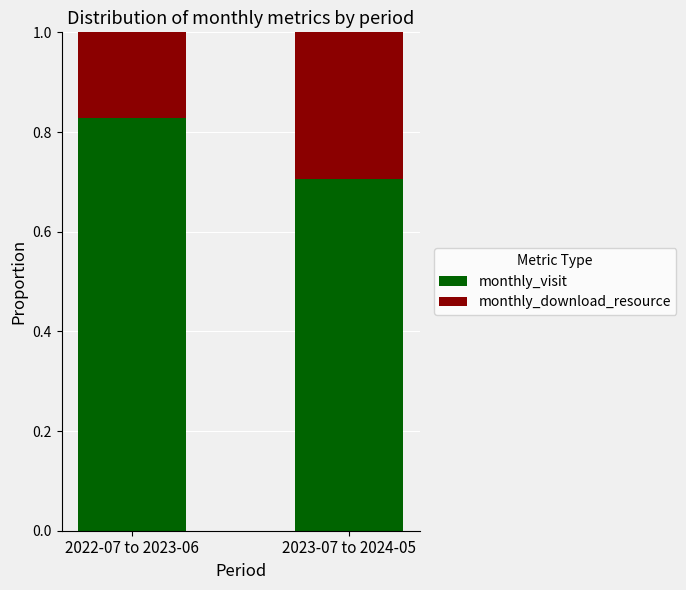

Count the monthly_visit values in the range 0 to 1.

2